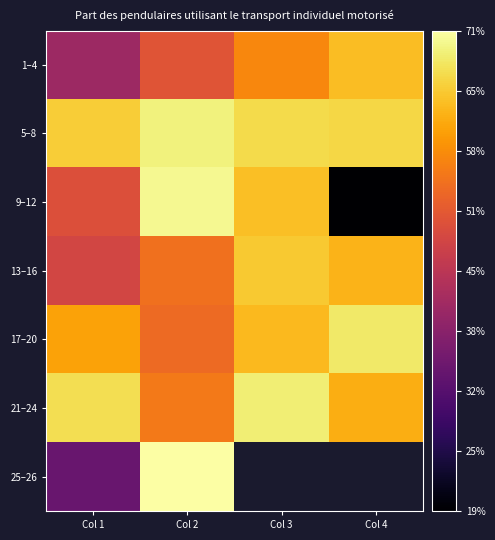

At which category is the sum across all series the highest?

Col 2